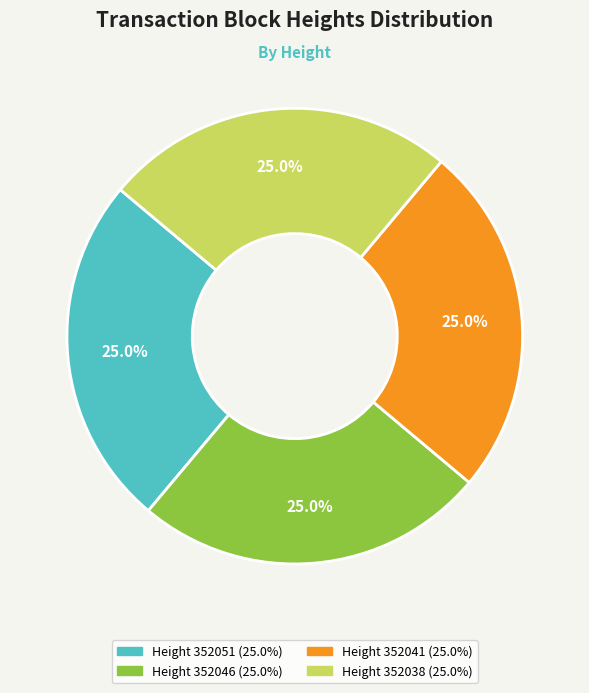

Is there any slice that represents more than half of the pie?

No